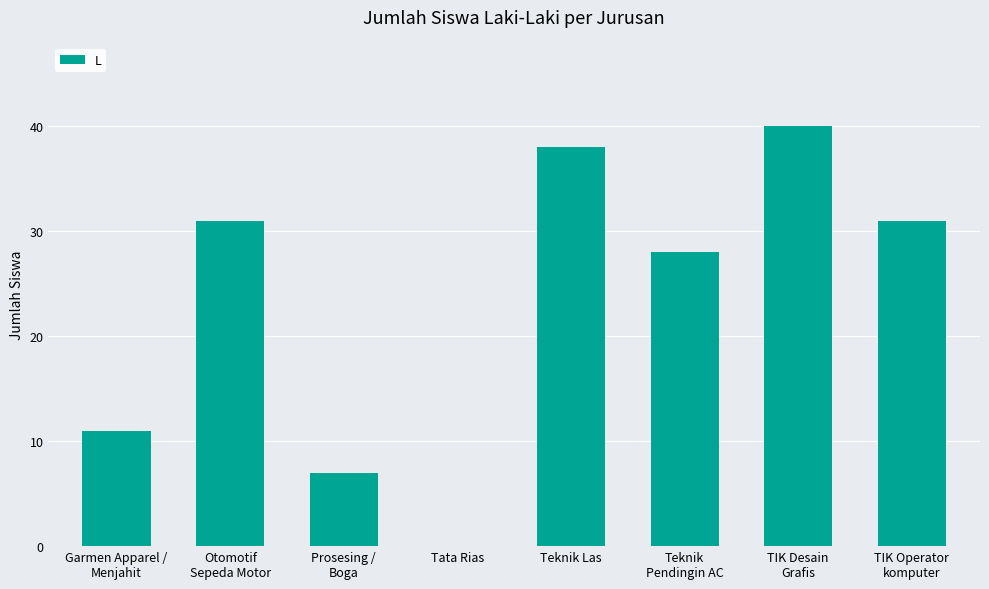

Reading left to right, extract all data points from this chart.

11	31	7	0	38	28	40	31